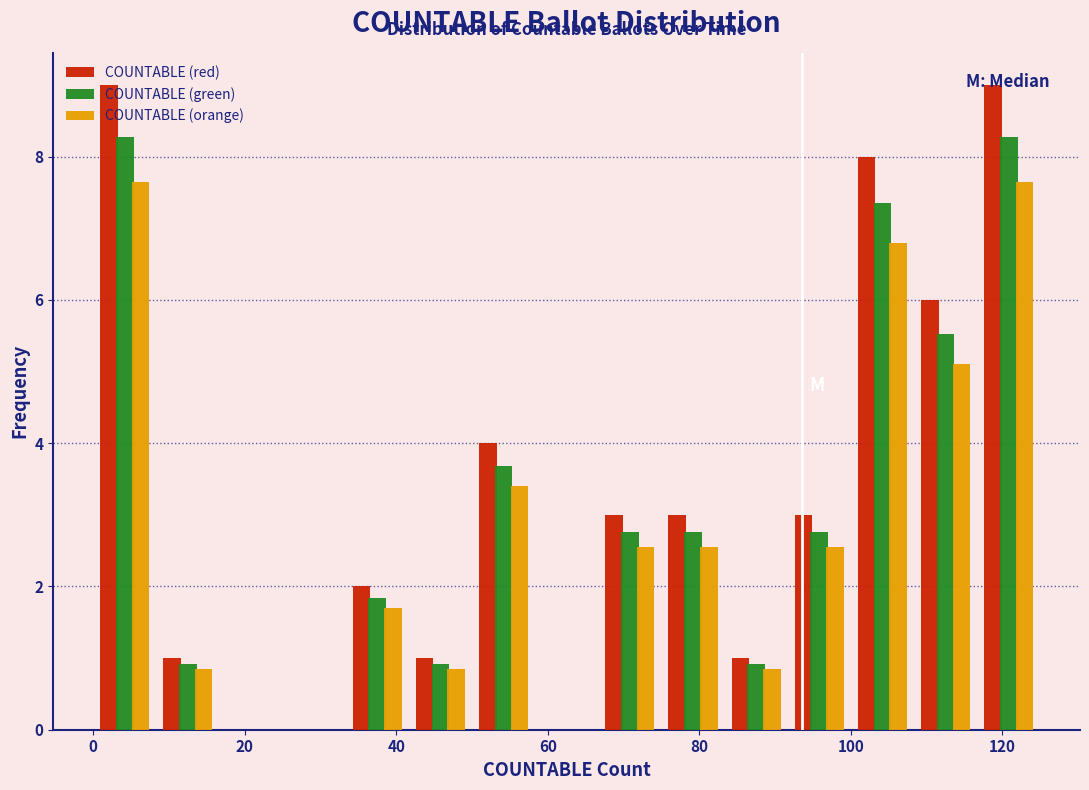

Reading left to right, list every range on the x-axis with the height of the bar of each series over it. Neither the bar edges nor the heights are printed on the chart, so give them approximately, as read against the axes.

0 to 8: COUNTABLE (red)=9.0	COUNTABLE (green)=8.2	COUNTABLE (orange)=7.6
8 to 16: COUNTABLE (red)=1.0	COUNTABLE (green)=1.0	COUNTABLE (orange)=0.8
16 to 26: COUNTABLE (red)=0	COUNTABLE (green)=0	COUNTABLE (orange)=0
26 to 34: COUNTABLE (red)=0	COUNTABLE (green)=0	COUNTABLE (orange)=0
34 to 42: COUNTABLE (red)=2.0	COUNTABLE (green)=1.8	COUNTABLE (orange)=1.8
42 to 50: COUNTABLE (red)=1.0	COUNTABLE (green)=1.0	COUNTABLE (orange)=0.8
50 to 58: COUNTABLE (red)=4.0	COUNTABLE (green)=3.6	COUNTABLE (orange)=3.4
58 to 66: COUNTABLE (red)=0	COUNTABLE (green)=0	COUNTABLE (orange)=0
66 to 76: COUNTABLE (red)=3.0	COUNTABLE (green)=2.8	COUNTABLE (orange)=2.6
76 to 84: COUNTABLE (red)=3.0	COUNTABLE (green)=2.8	COUNTABLE (orange)=2.6
84 to 92: COUNTABLE (red)=1.0	COUNTABLE (green)=1.0	COUNTABLE (orange)=0.8
92 to 100: COUNTABLE (red)=3.0	COUNTABLE (green)=2.8	COUNTABLE (orange)=2.6
100 to 108: COUNTABLE (red)=8.0	COUNTABLE (green)=7.4	COUNTABLE (orange)=6.8
108 to 116: COUNTABLE (red)=6.0	COUNTABLE (green)=5.6	COUNTABLE (orange)=5.2
116 to 126: COUNTABLE (red)=9.0	COUNTABLE (green)=8.2	COUNTABLE (orange)=7.6